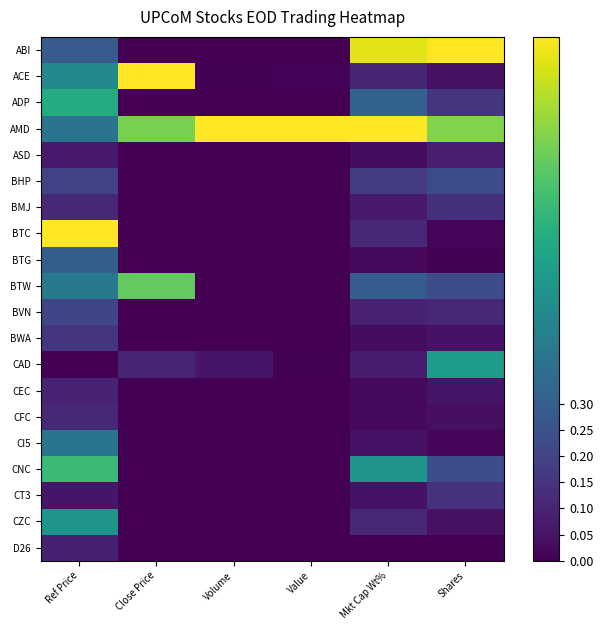

How many distinct data groups are displayed?

20